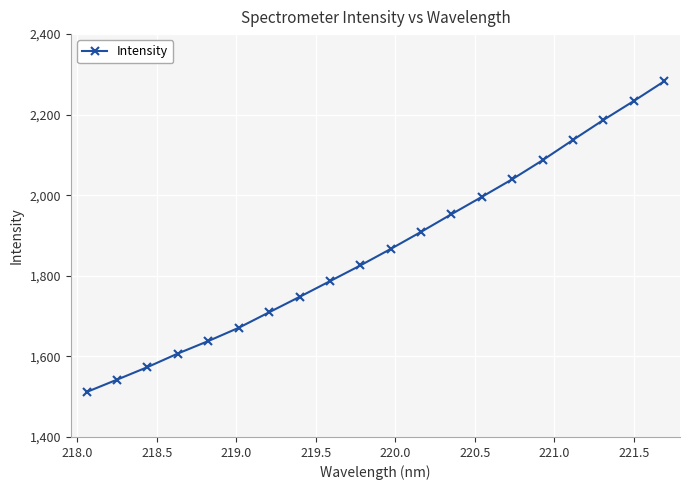

True or false: there are more than 2 points higher than both neighbors.

False